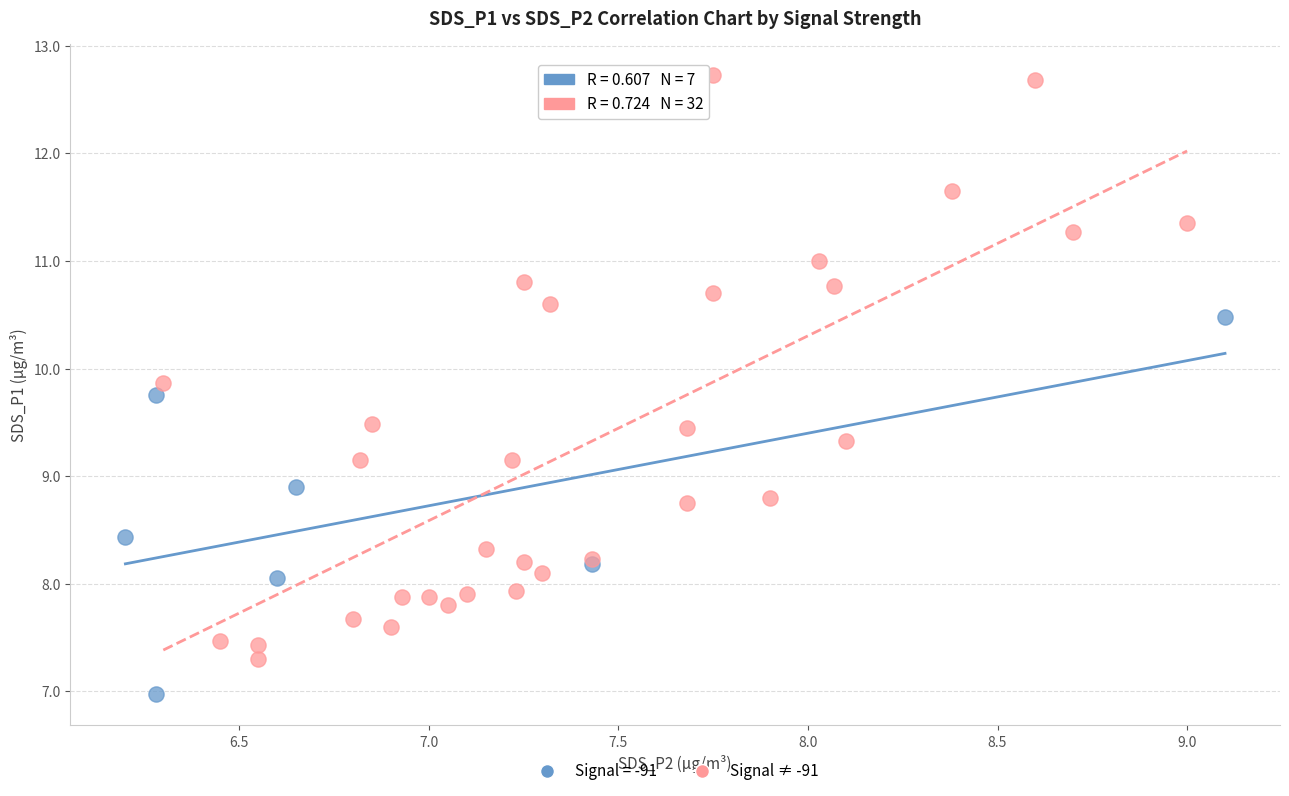

Which series contains the highest Y value?

Signal ≠ -91